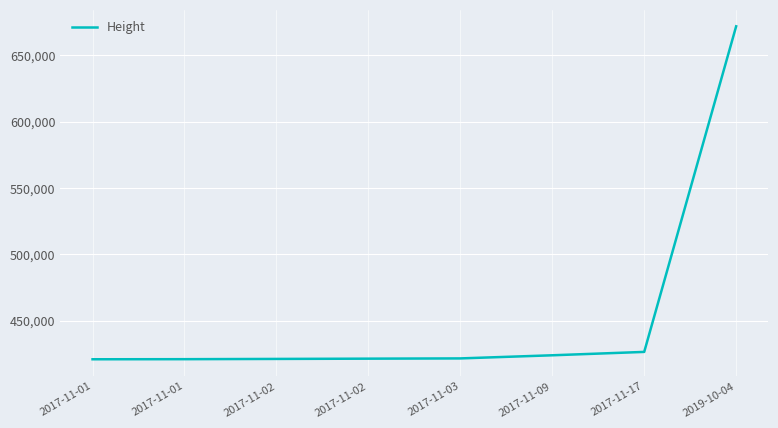

Which has a higher value, 2017-11-01 or 2017-11-01?

2017-11-01